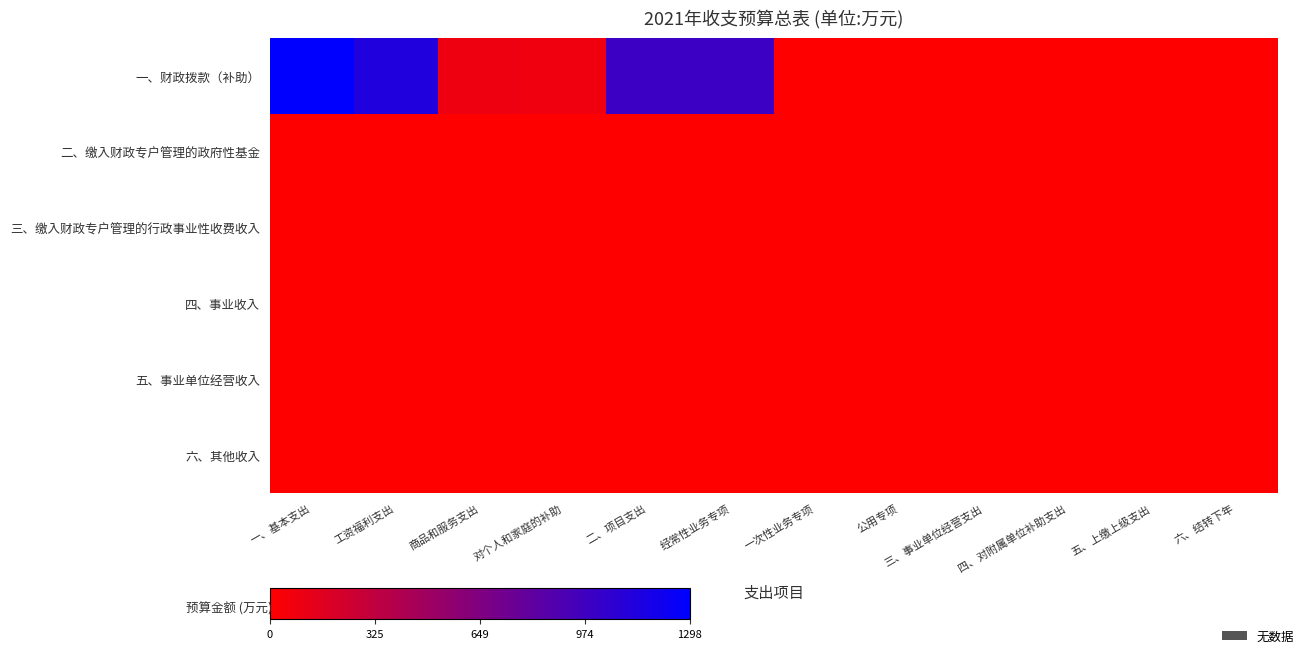

How many categories are shown in the chart?

12